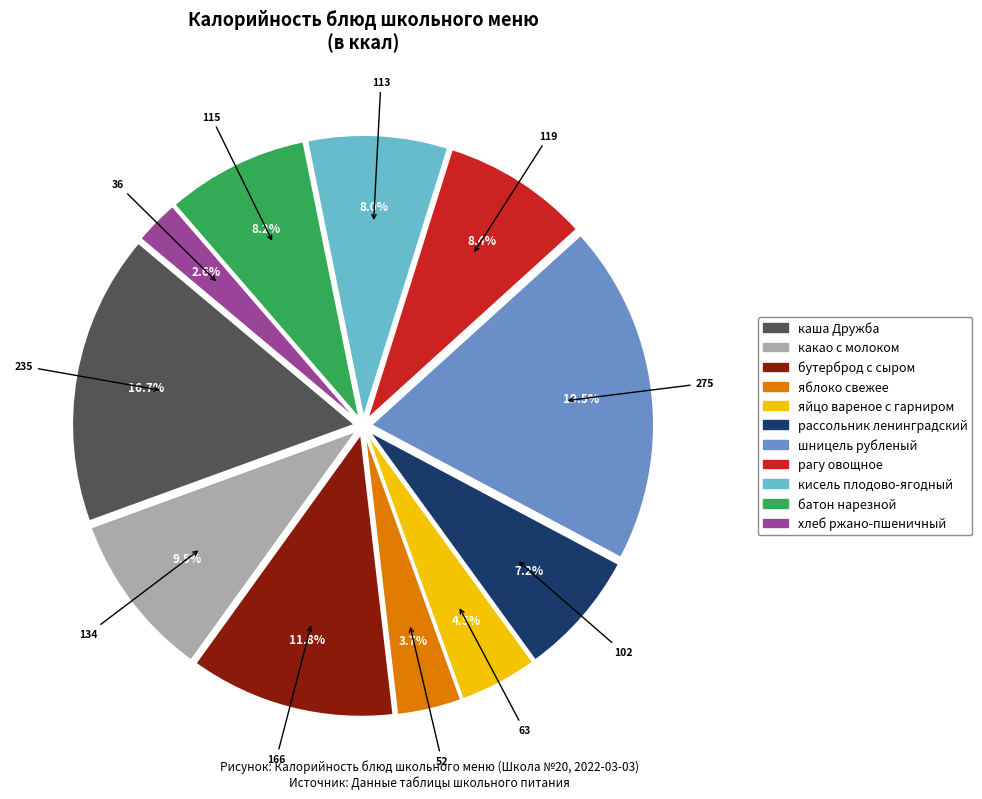

Is there any slice that represents more than half of the pie?

No